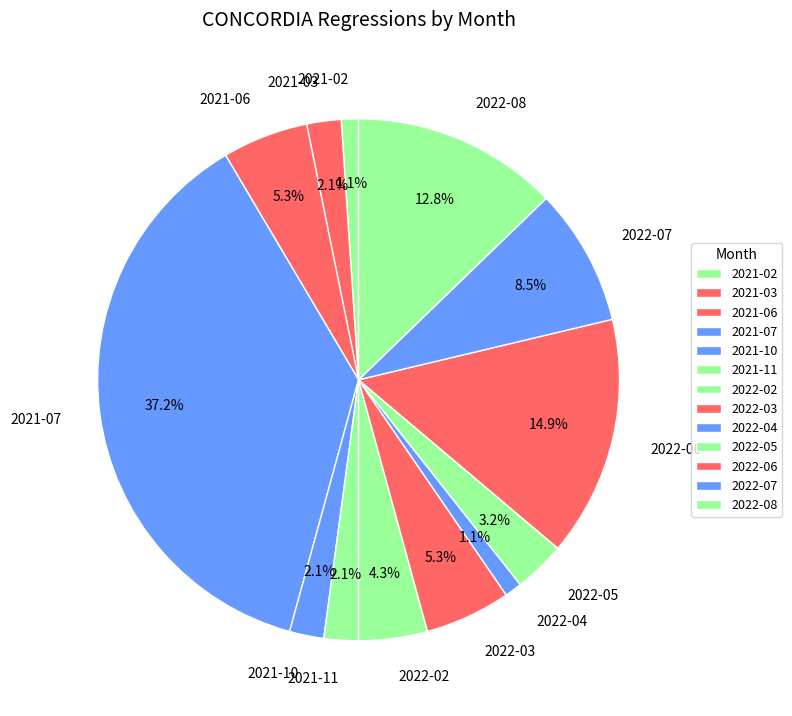

Is 2021-02 the majority of the pie?

No